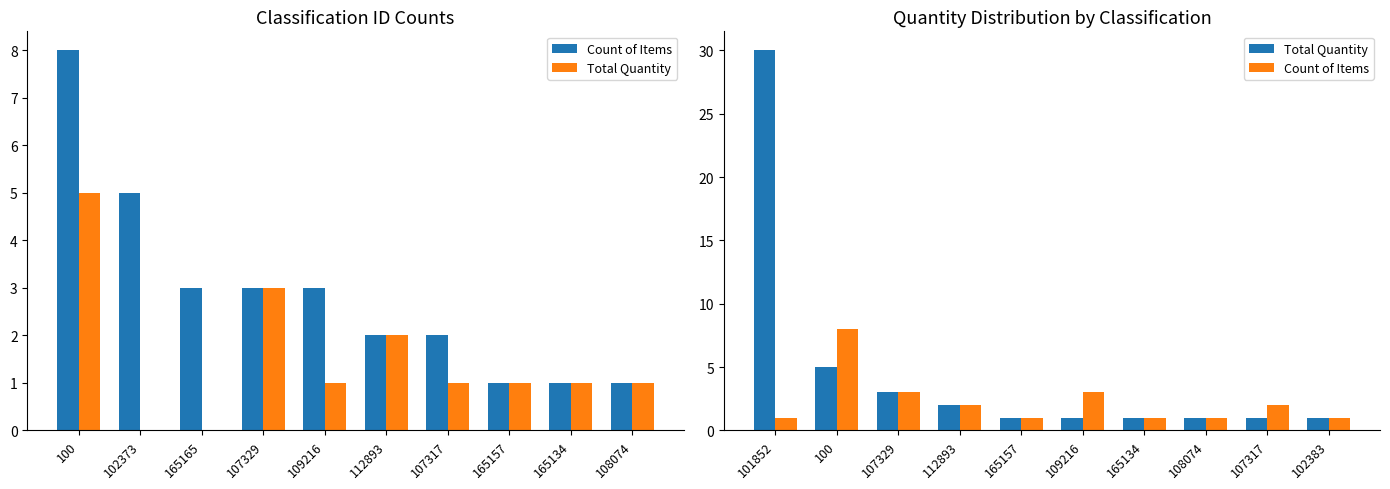

What position from the left is 165157?

5